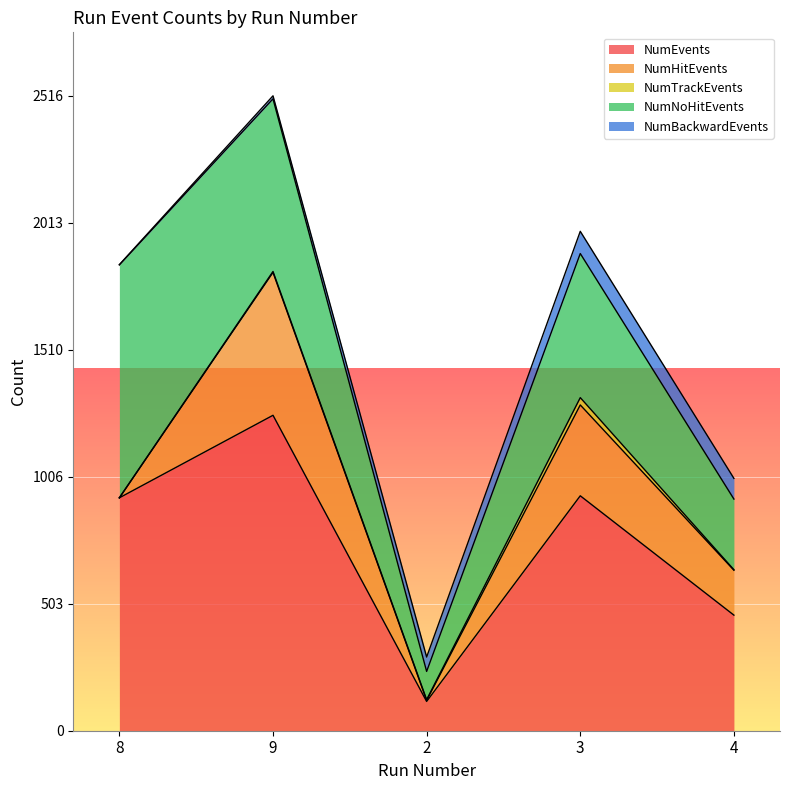

Which category has the highest value in the NumBackwardEvents series?

3